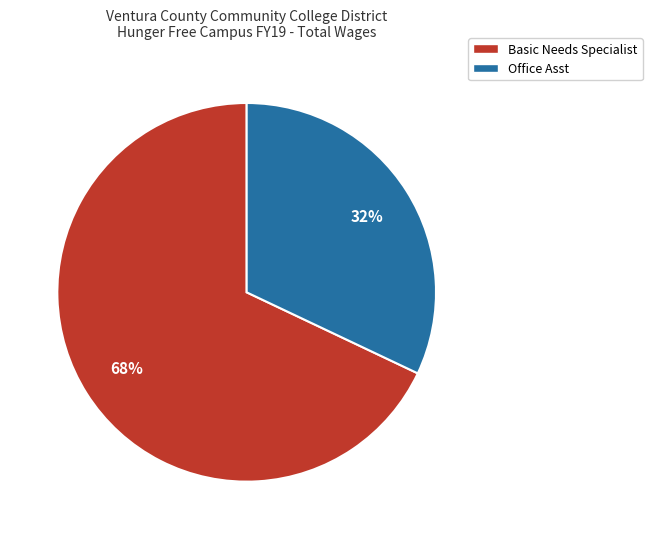

To the nearest percent, what is the difference between the largest and smallest slice percentages?

36%